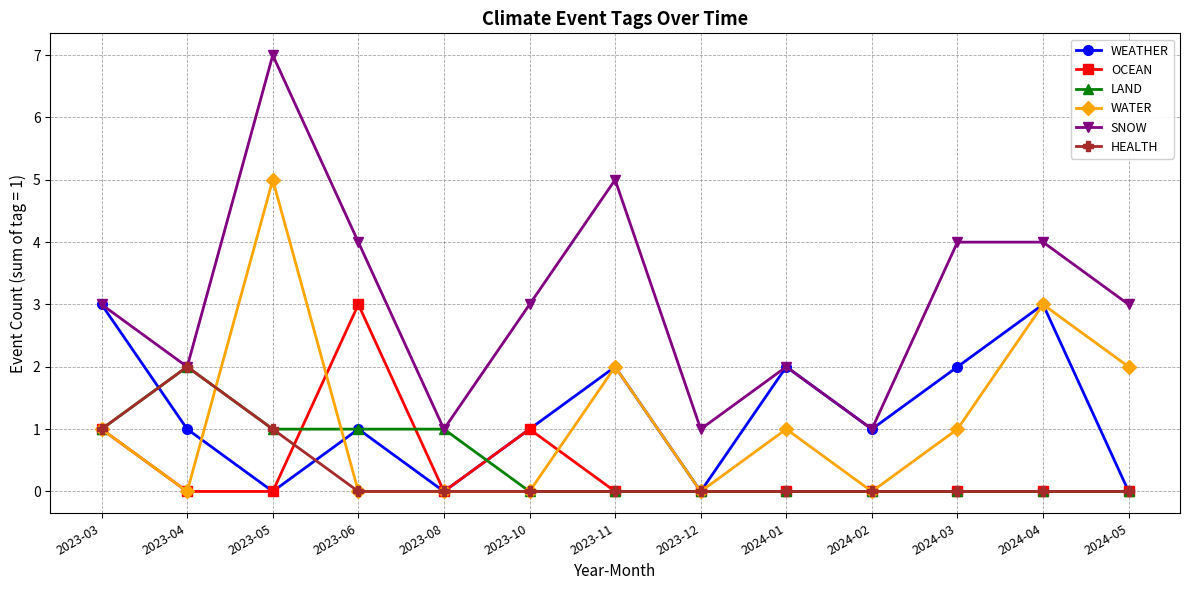

True or false: WATER and SNOW intersect in this chart.

False